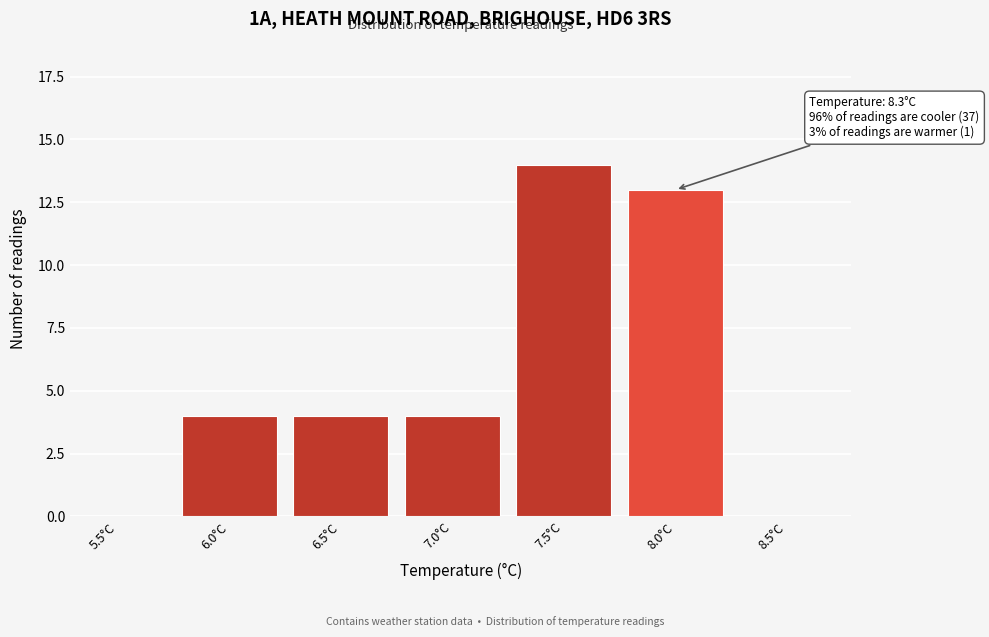

Reading left to right, extract all data points from this chart.

5.5°C=0	6.0°C=4	6.5°C=4	7.0°C=4	7.5°C=14	8.0°C=13	8.5°C=0